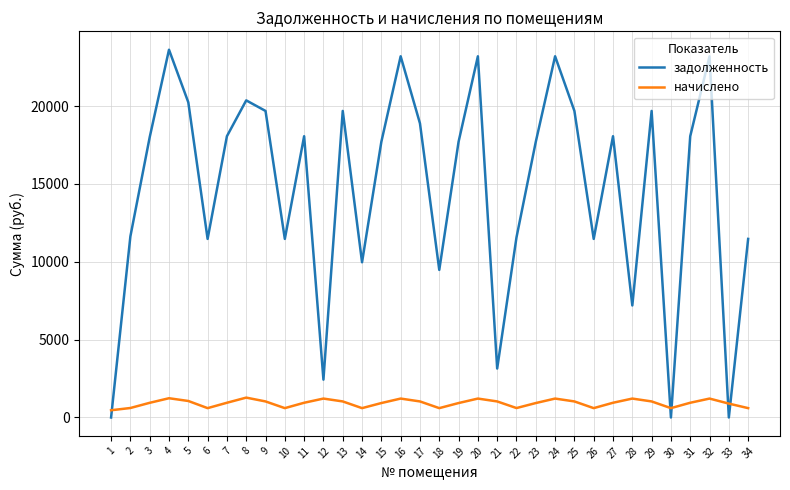

What is the maximum value for начислено?

1275.8